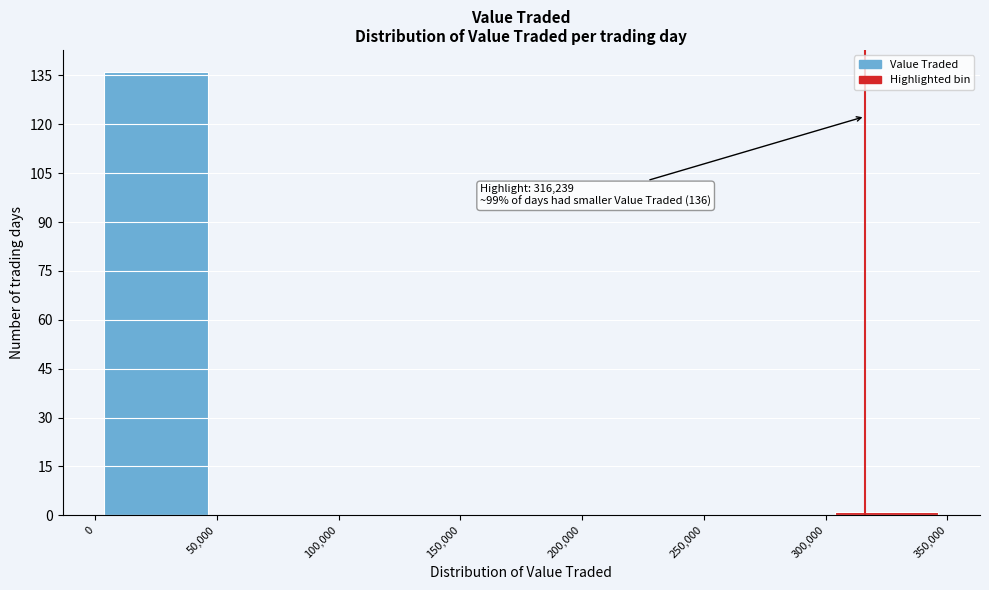

Which range on the x-axis has the tallest bar?

0 to 50,000